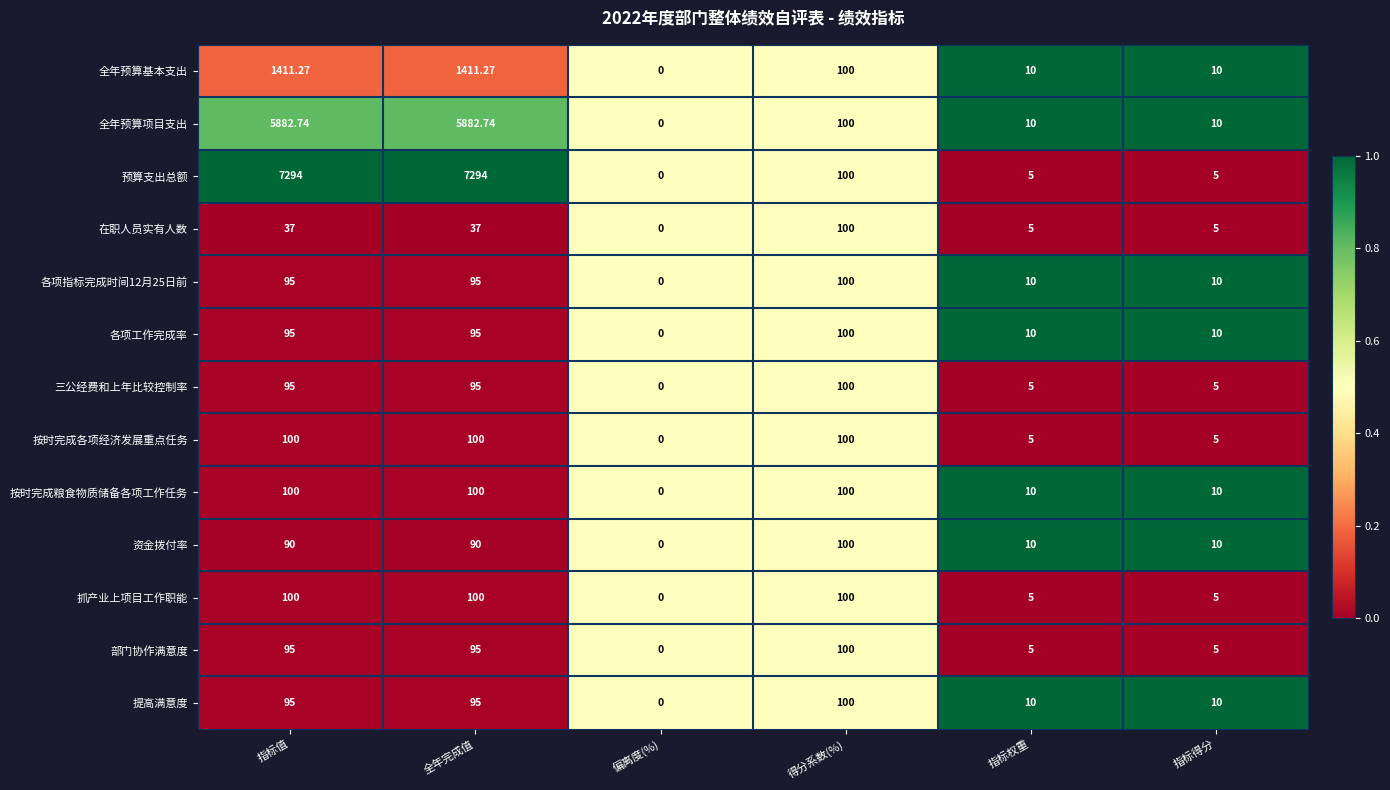

Which series has the largest total across all categories?

预算支出总额